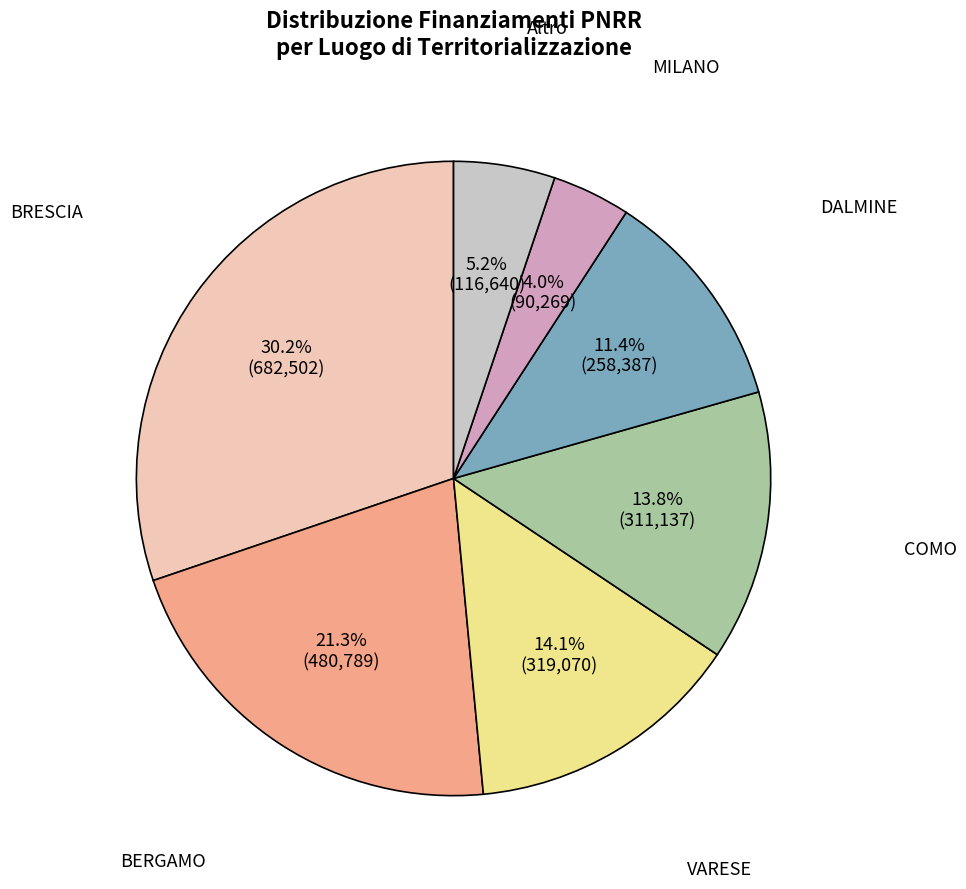

Is there a majority slice in this chart?

No